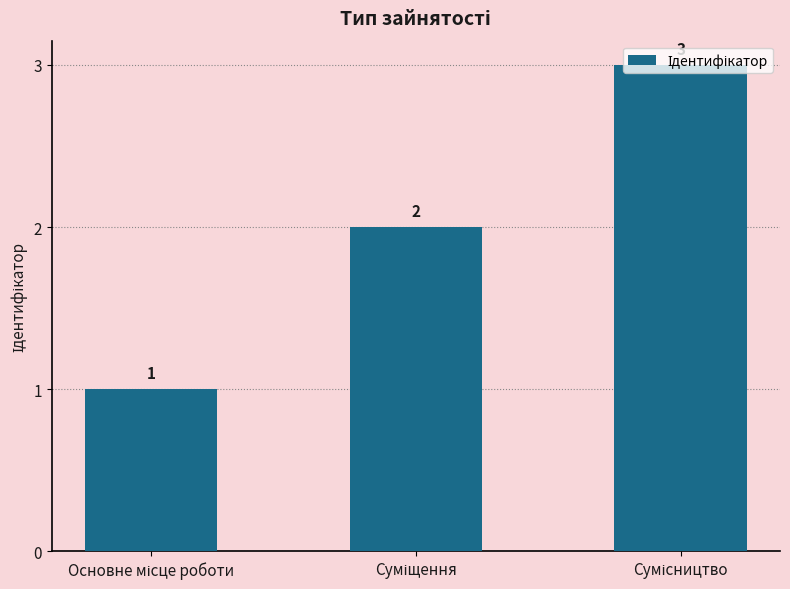

What is the sum of all values?

6